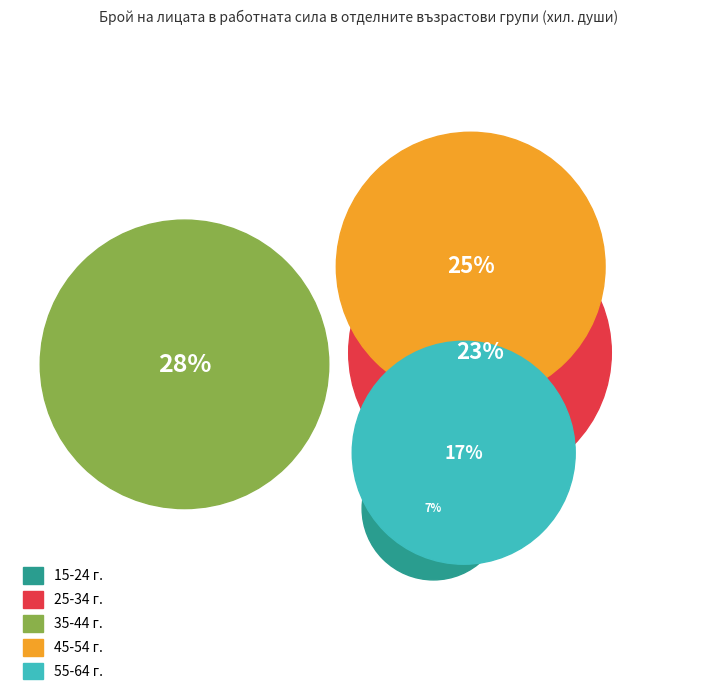

Which slice is the largest?

35-44 г.